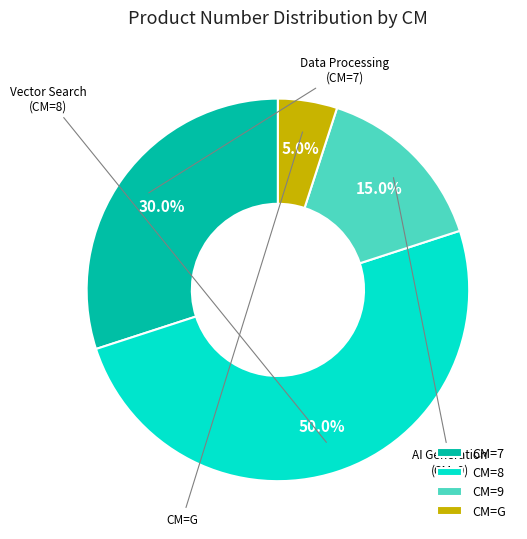

How many slices are in this pie chart?

4